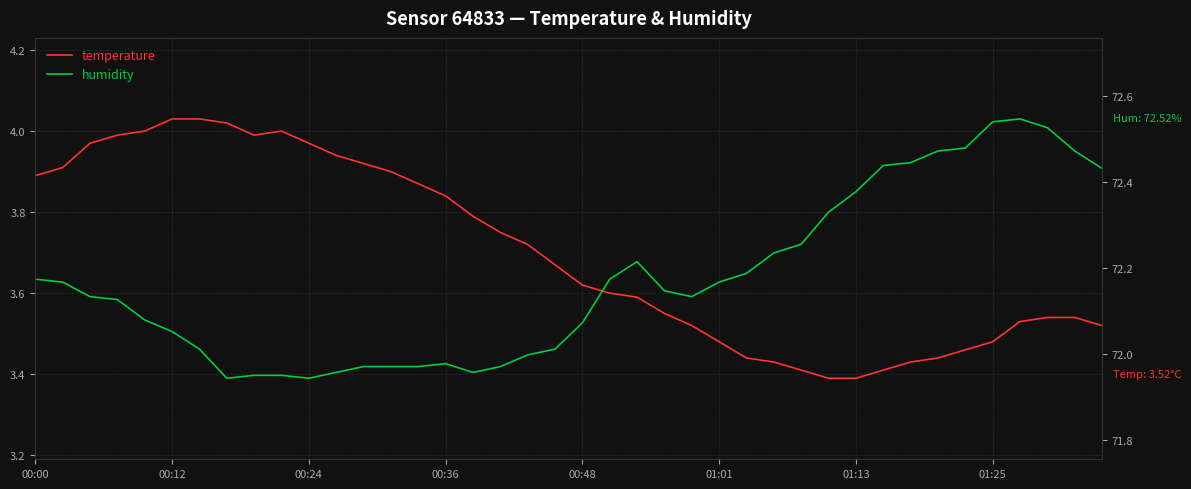

The temperature series shows 0.8 at 01:13. True or false?

False